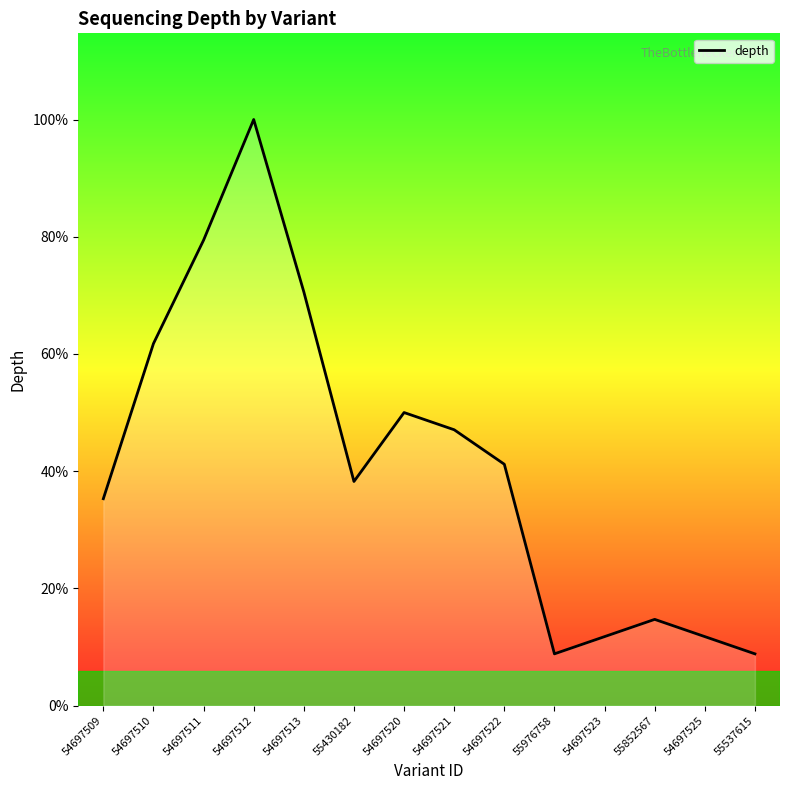

Is it true that the value at 54697522 is 4?

False